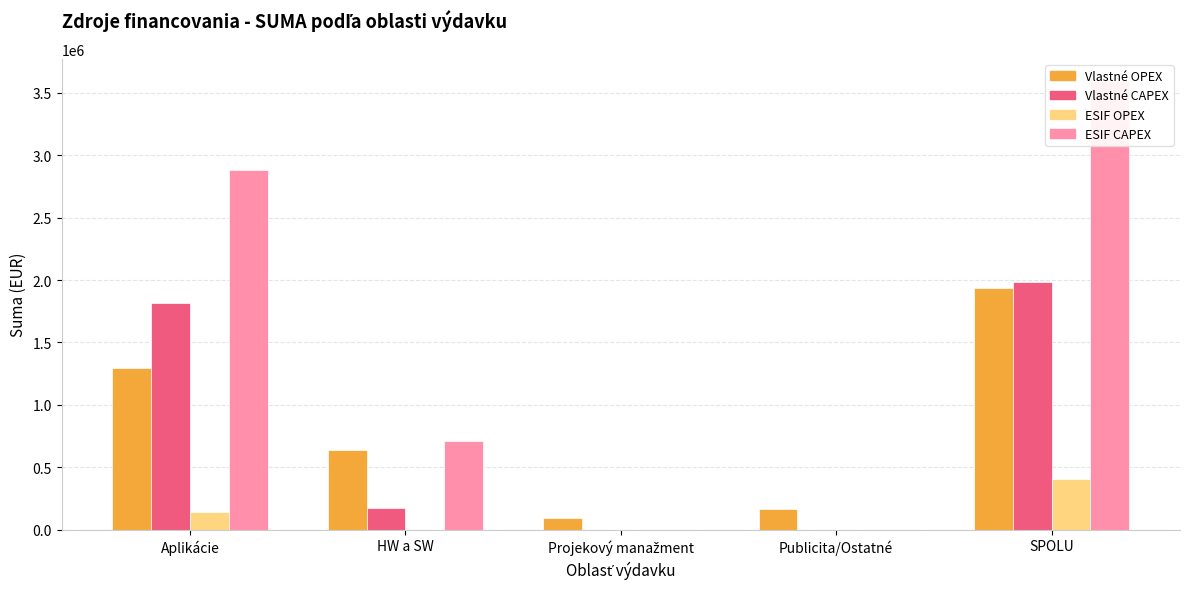

How many bars are there in each group?

4